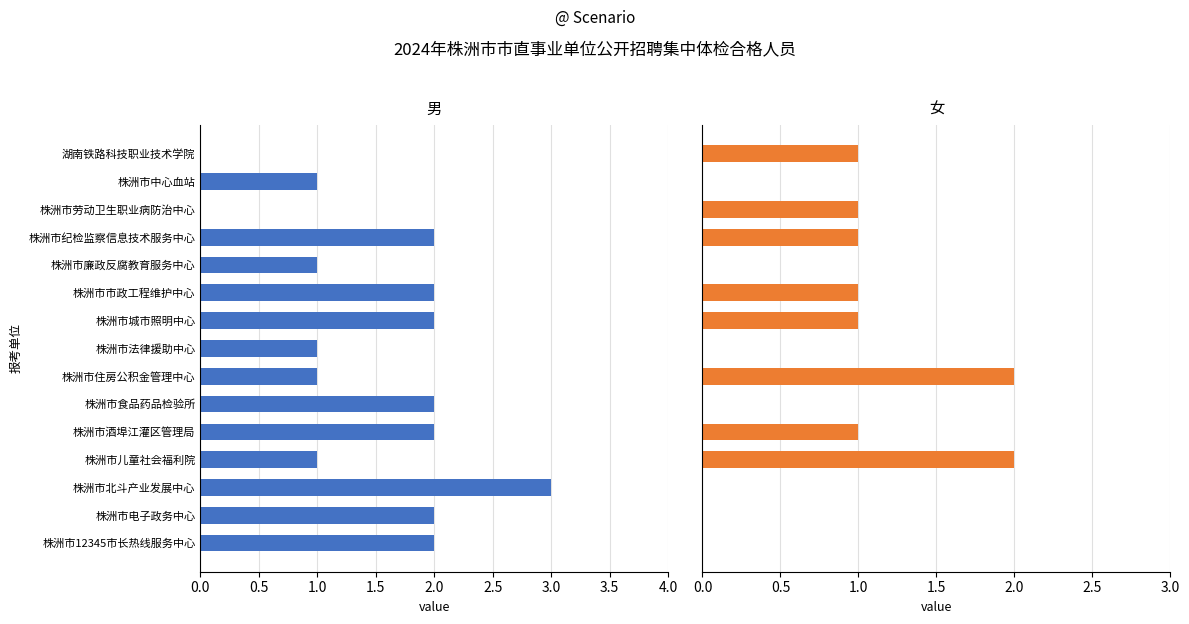

How many values in the 女 series exceed 1?

2